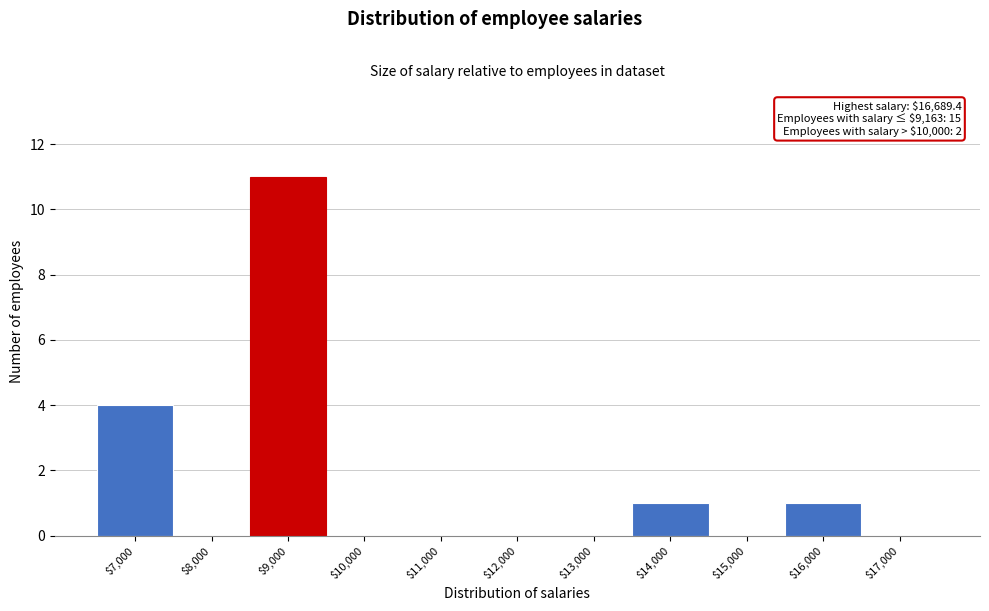

The chart shows a value of 0 at $10,000. True or false?

True